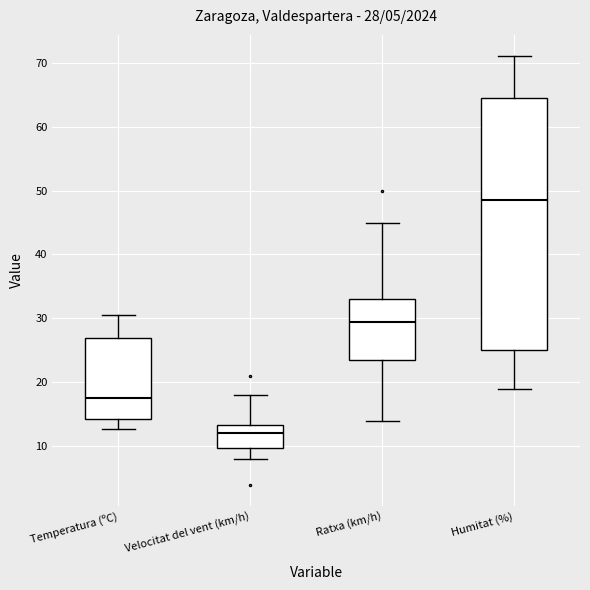

Which box's median line is the lowest?

Velocitat del vent (km/h)